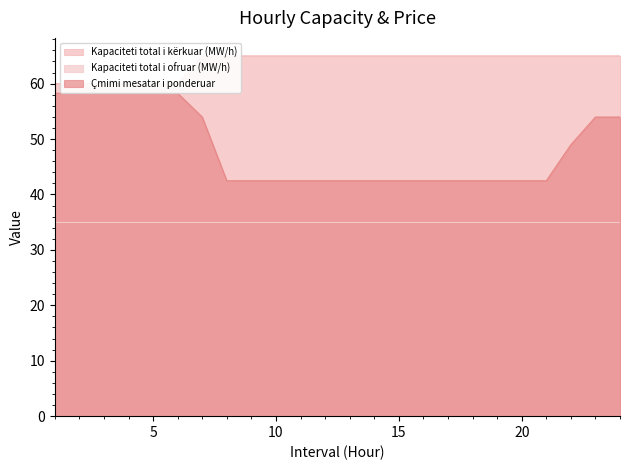

What is the maximum value shown in the chart?

65.0